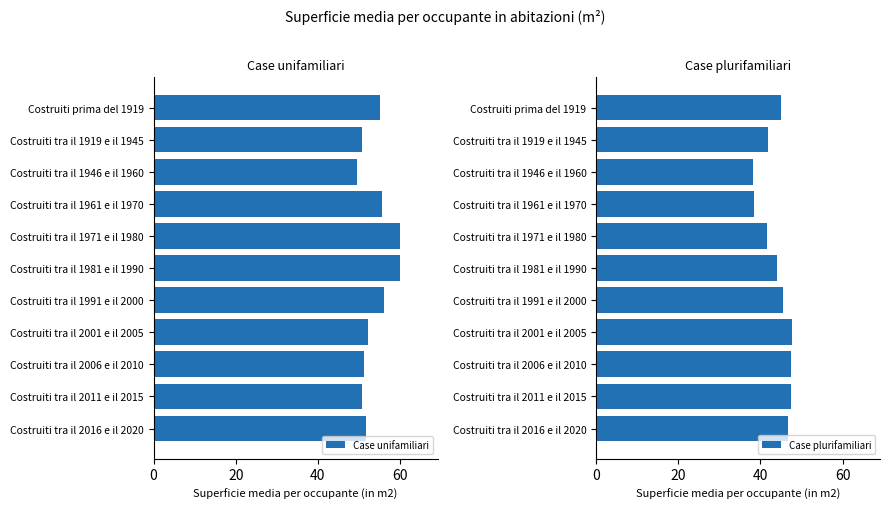

What is the sum of the Case unifamiliari values at Costruiti tra il 1971 e il 1980 and Costruiti tra il 1946 e il 1960?

109.5